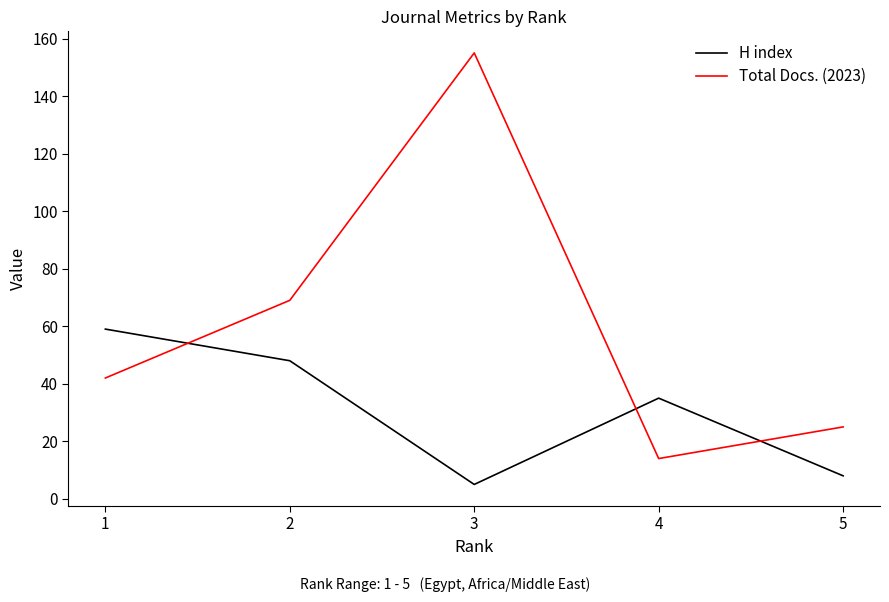

Where does the H index series first go above 35?

1